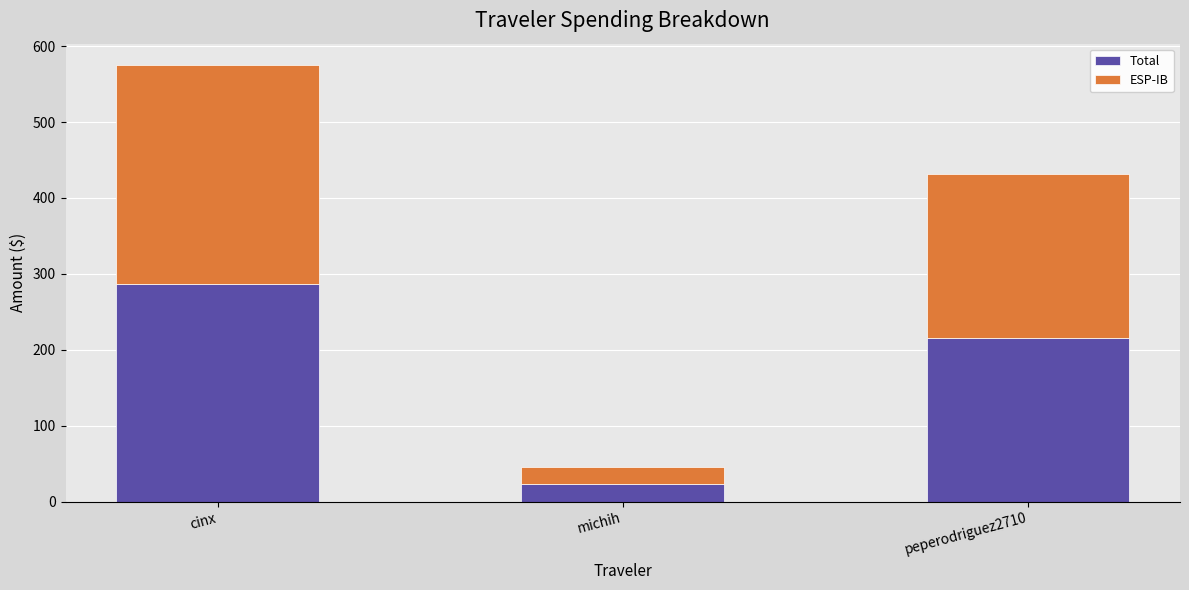

What is the maximum value for Total?

287.3